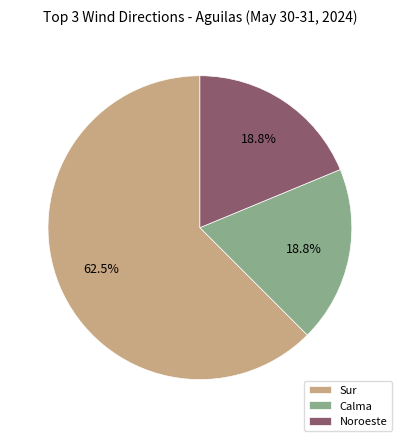

Combined, what portion of the pie is Calma and Sur?

81.2%